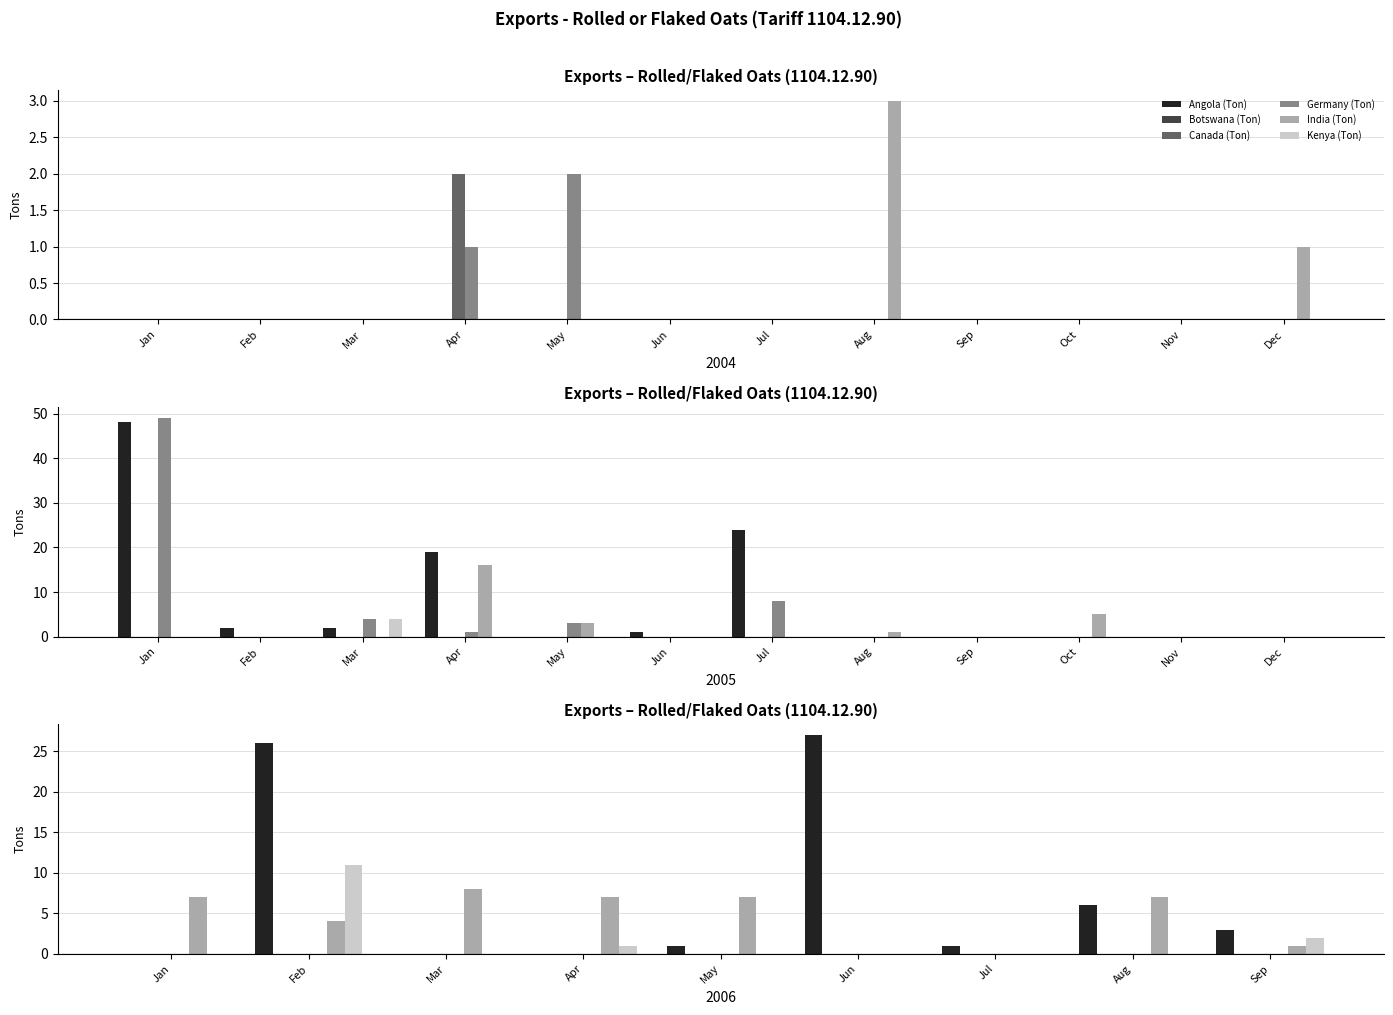

What is the difference between the highest and lowest values at Sep?

3